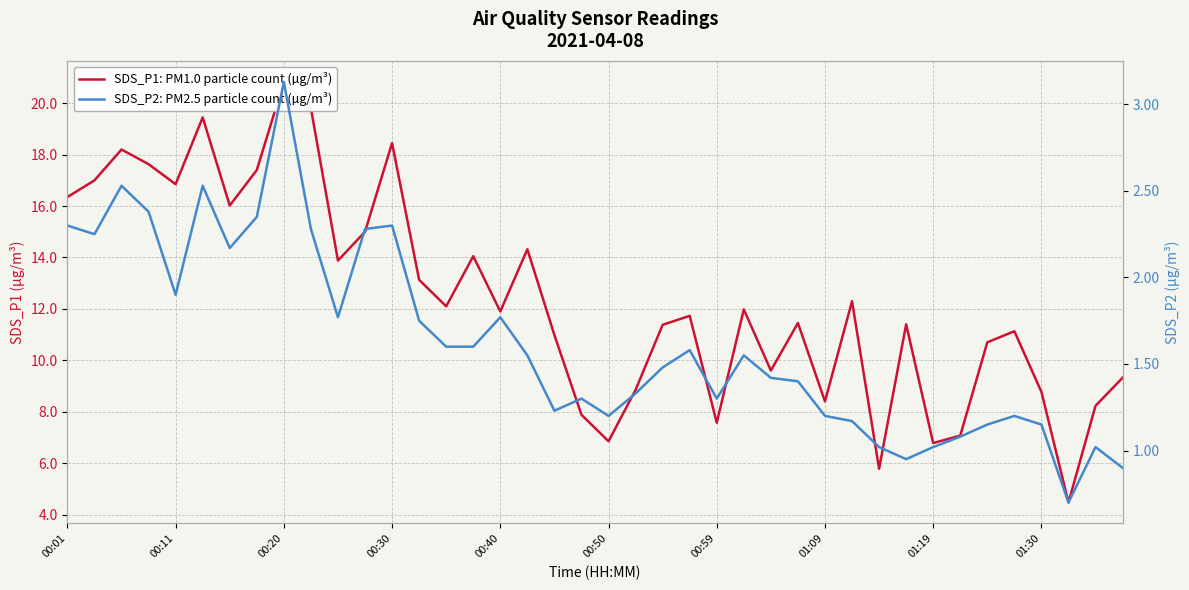

How many categories are shown in the chart?

40